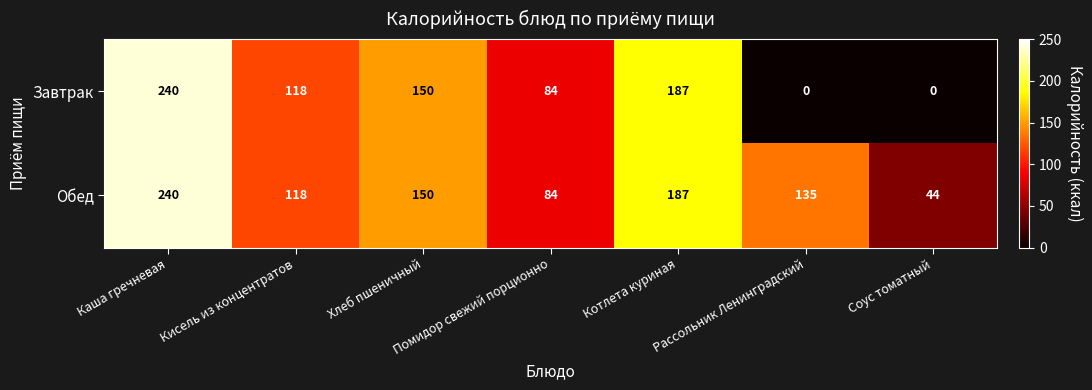

The value of Обед at Соус томатный is 25. True or false?

False